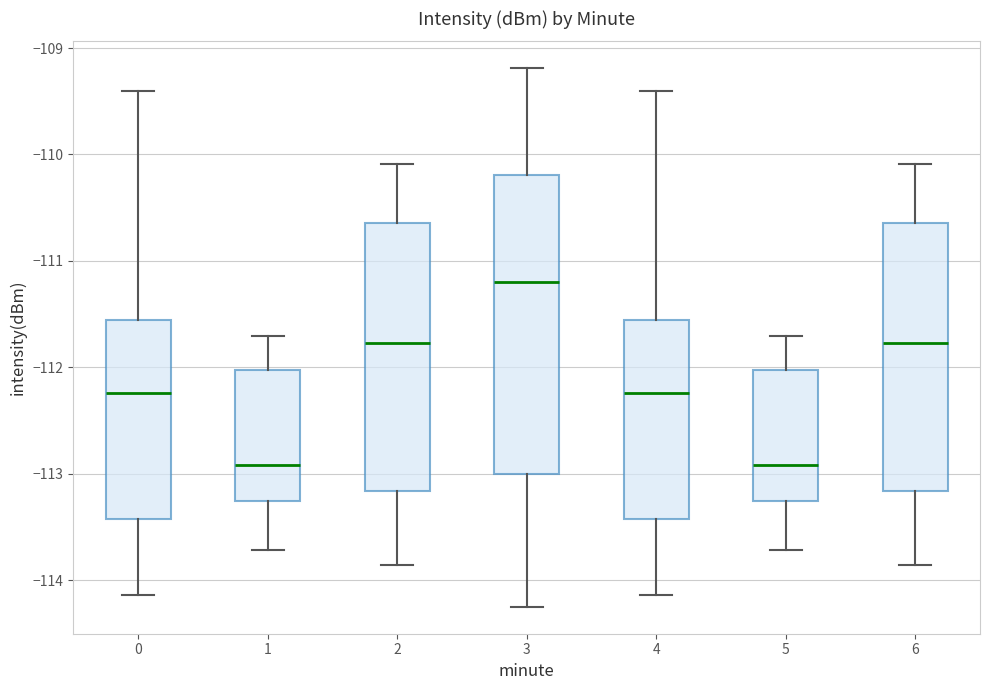

Reading left to right, read every box against the y-axis: the position of its median line, the range the box covers, and the ends of its whiskers. The values are not printed on the chart, so give them approximately, as read against the axis.

0: median -112.2, box -113.4 to -111.6, whiskers -114.1 to -109.4
1: median -112.9, box -113.3 to -112.0, whiskers -113.7 to -111.7
2: median -111.8, box -113.2 to -110.6, whiskers -113.9 to -110.1
3: median -111.2, box -113.0 to -110.2, whiskers -114.2 to -109.2
4: median -112.2, box -113.4 to -111.6, whiskers -114.1 to -109.4
5: median -112.9, box -113.3 to -112.0, whiskers -113.7 to -111.7
6: median -111.8, box -113.2 to -110.6, whiskers -113.9 to -110.1